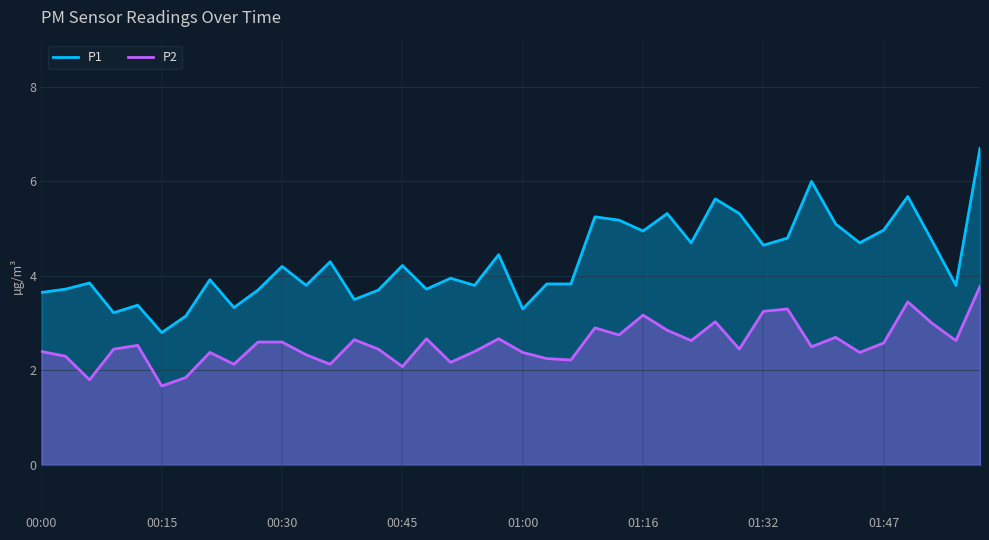

How many lines are shown in the chart?

2